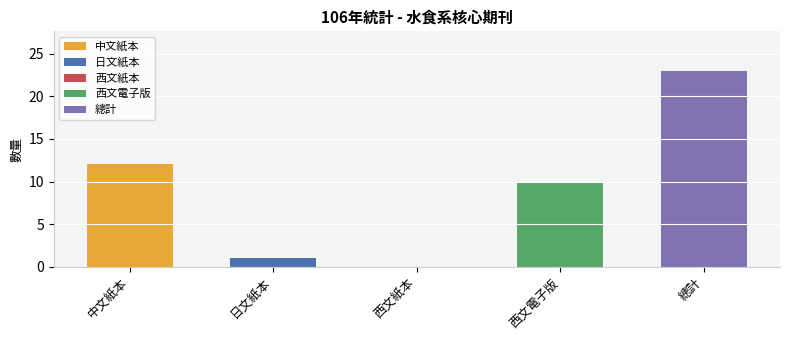

Reading left to right, list all the values displayed in this chart.

12	1	0	10	23